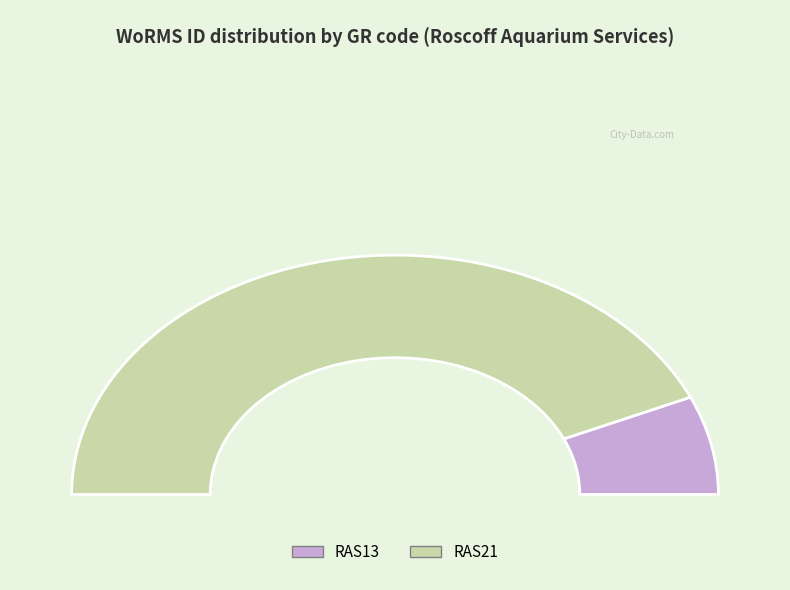

The RAS21 slice represents 81% of the pie. True or false?

False